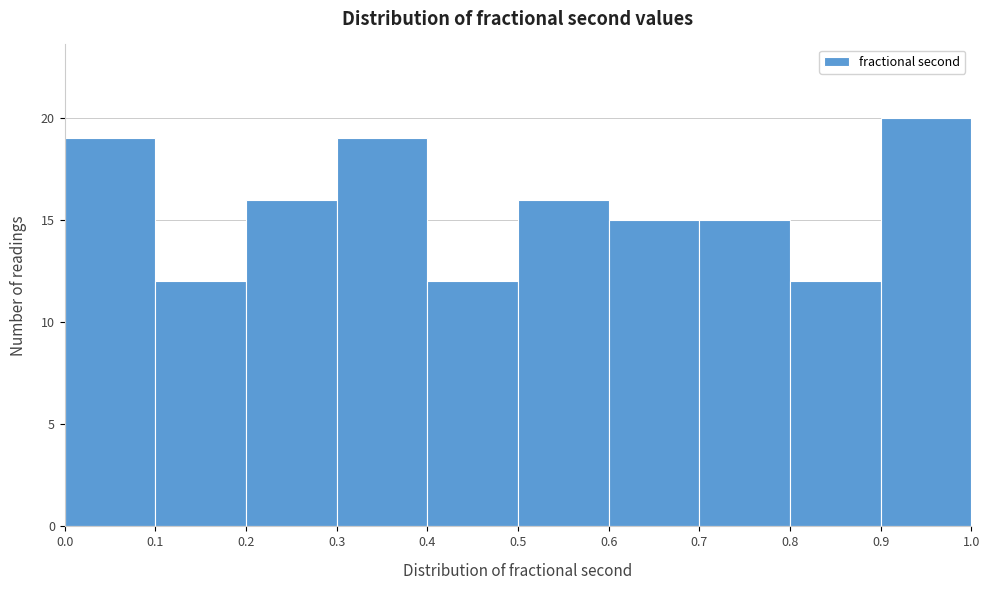

What is the height of the bar covering 0.9 to 1.0 on the x-axis? The values are not printed on the chart, so give them approximately, as read against the axis.

20